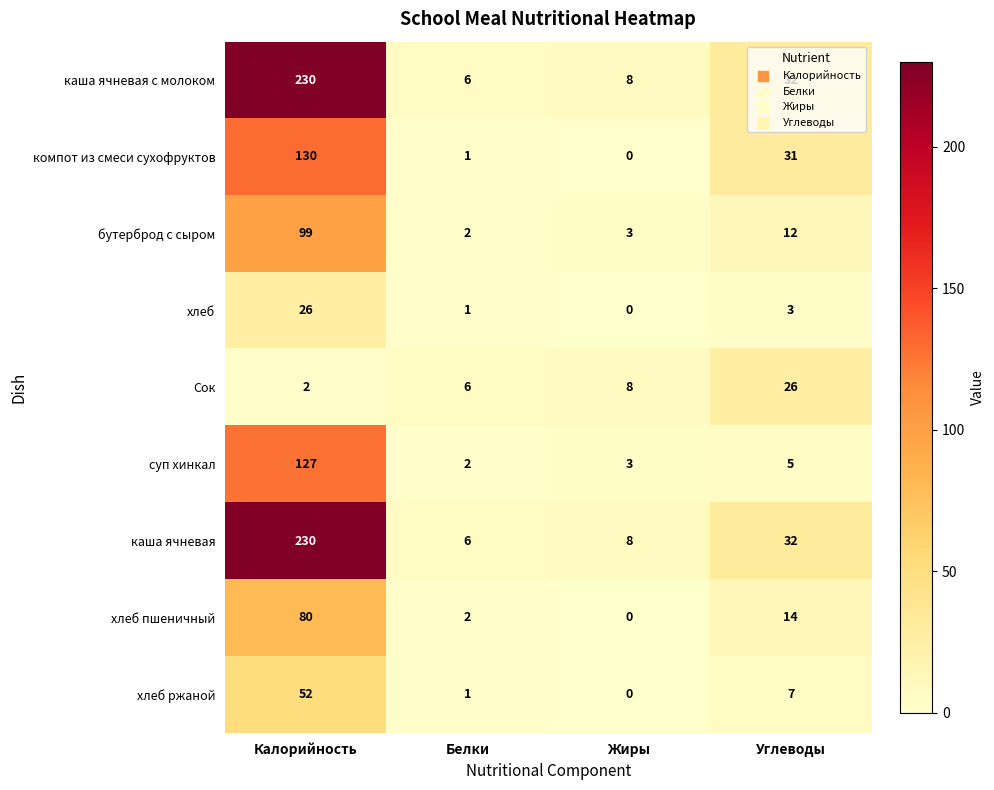

Rank the categories by Сок value from lowest to highest.

Калорийность, Белки, Жиры, Углеводы